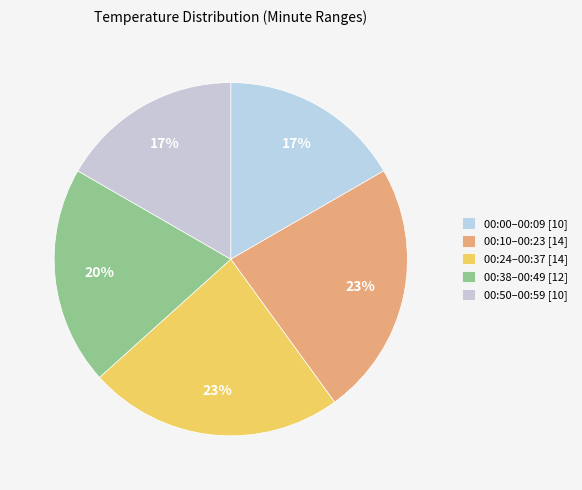

Count the number of slices in the pie.

5